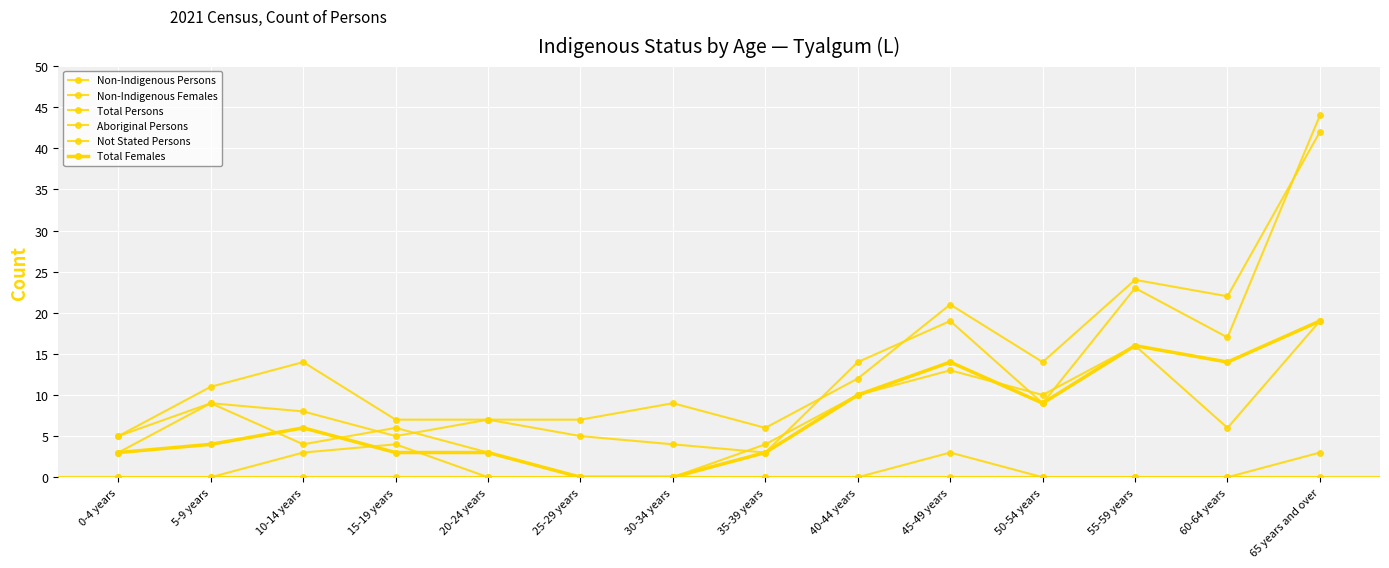

Reading left to right, what are all the values shown in this chart?

Non-Indigenous Persons: 5	9	8	5	7	5	4	3	14	19	9	23	17	44
Non-Indigenous Females: 3	9	4	6	3	0	0	4	10	13	10	16	6	19
Total Persons: 5	11	14	7	7	7	9	6	12	21	14	24	22	42
Aboriginal Persons: 0	0	3	4	0	0	0	0	0	0	0	0	0	0
Not Stated Persons: 0	0	0	0	0	0	0	0	0	3	0	0	0	3
Total Females: 3	4	6	3	3	0	0	3	10	14	9	16	14	19